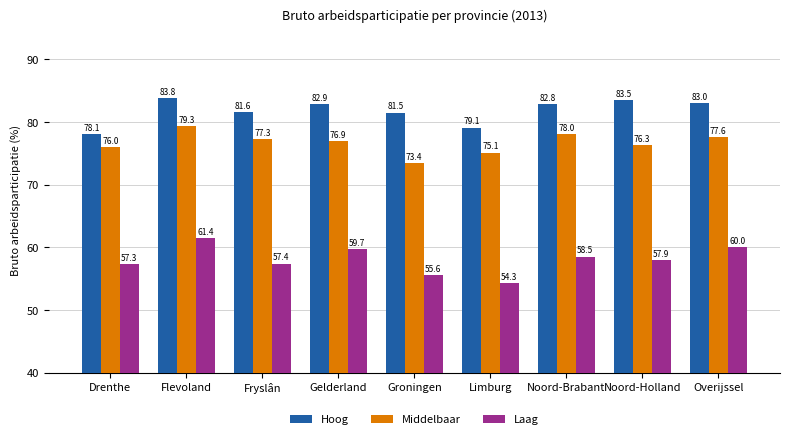

What is the sum of all Middelbaar values?

689.9